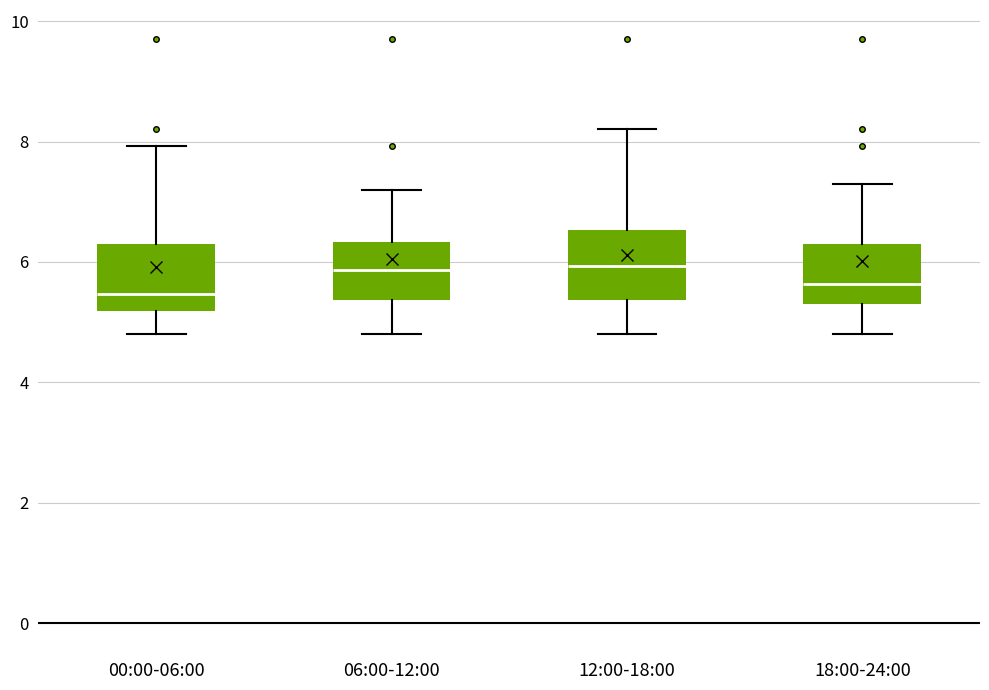

Reading left to right, read every box against the y-axis: the position of its median line, the range the box covers, and the ends of its whiskers. The values are not printed on the chart, so give them approximately, as read against the axis.

00:00-06:00: median 5.4, box 5.2 to 6.4, whiskers 4.8 to 8.0
06:00-12:00: median 5.8, box 5.4 to 6.4, whiskers 4.8 to 7.2
12:00-18:00: median 6.0, box 5.4 to 6.6, whiskers 4.8 to 8.2
18:00-24:00: median 5.6, box 5.4 to 6.4, whiskers 4.8 to 7.4